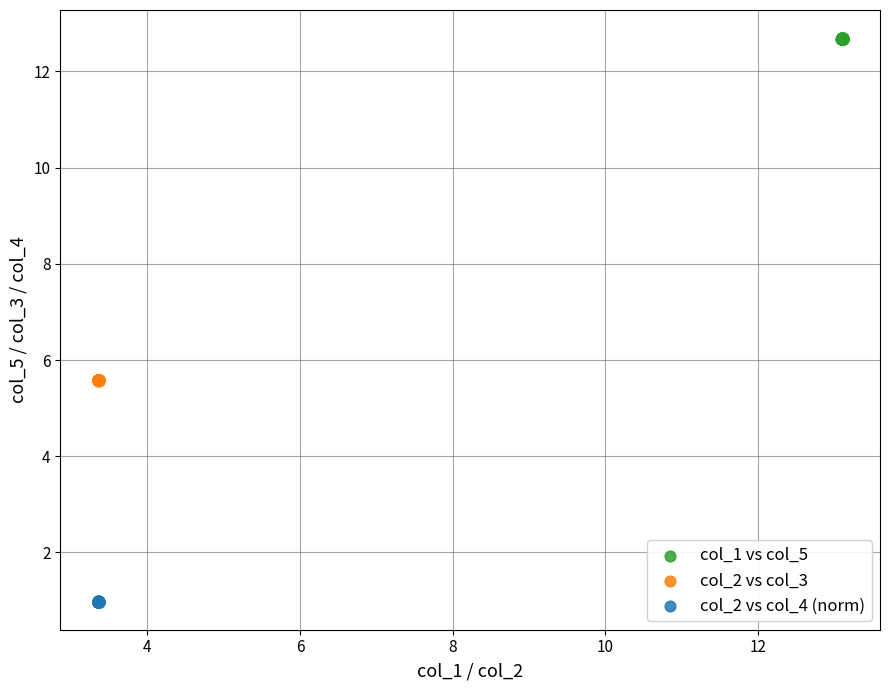

Which series reaches the minimum Y coordinate?

col_2 vs col_4 (norm)